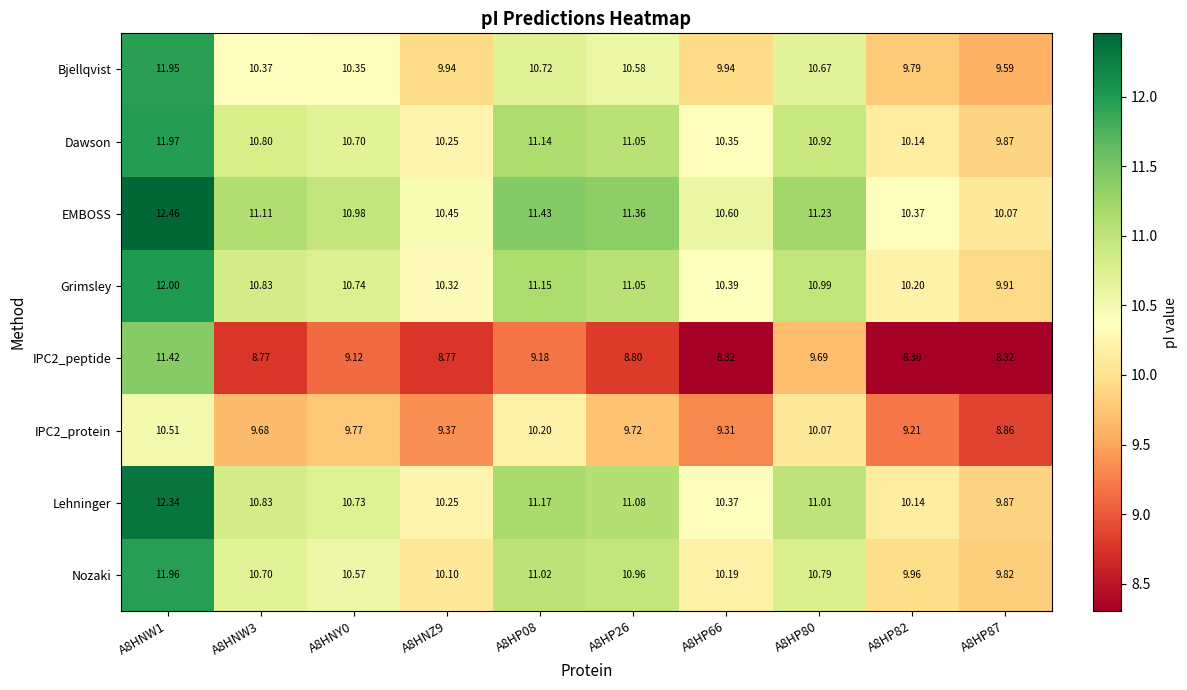

Is the value of Dawson at A8HP80 greater than the value of Bjellqvist at A8HNY0?

Yes